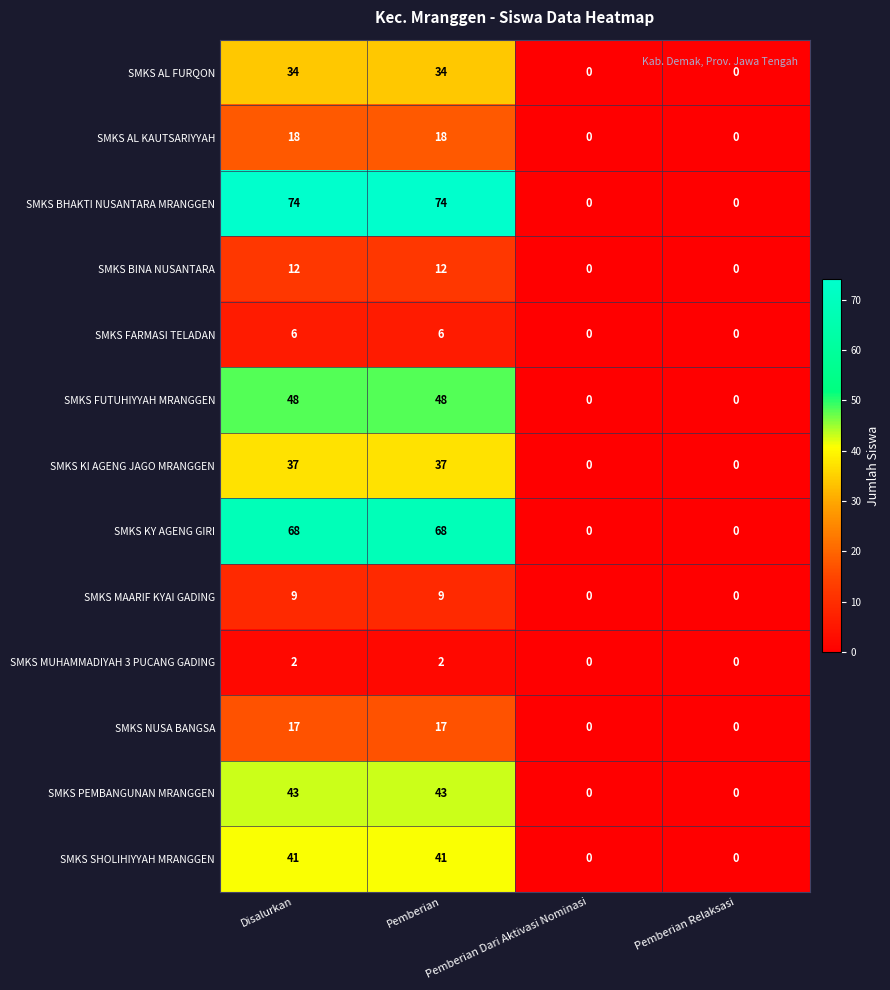

What is the highest value of the SMKS BHAKTI NUSANTARA MRANGGEN series?

74